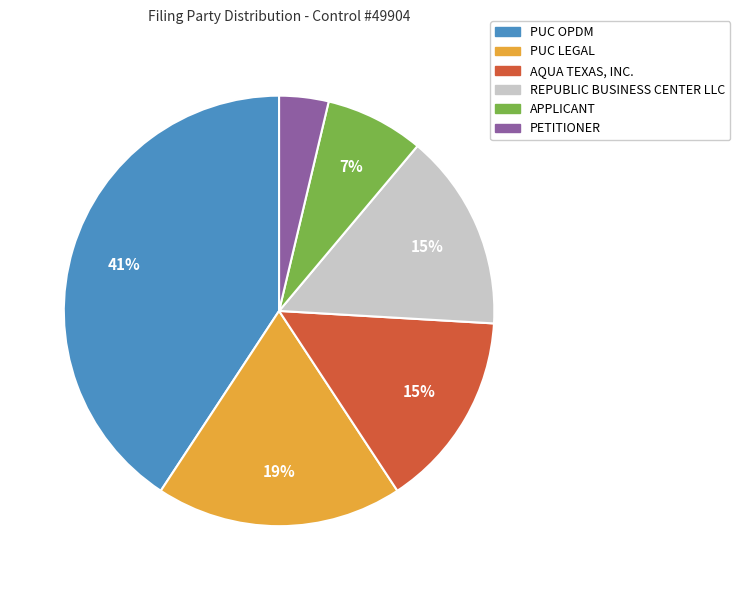

To the nearest percent, what portion does APPLICANT represent?

7%